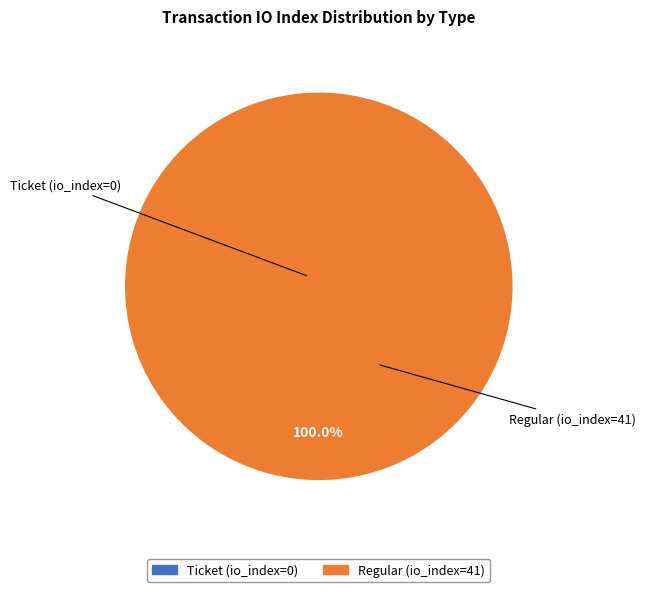

Which category has the smallest portion of the pie?

Ticket (io_index=0)